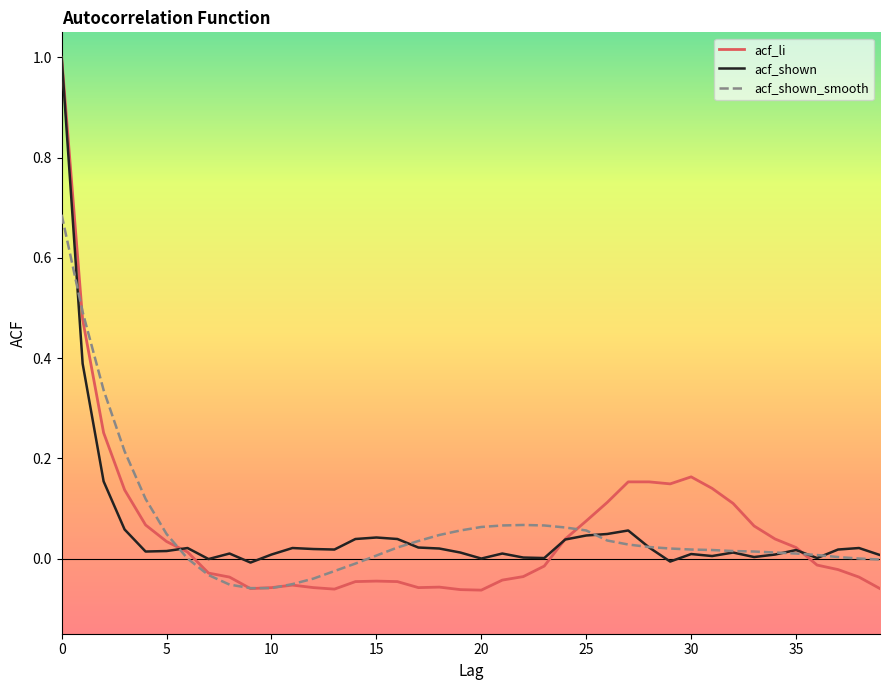

What is the sum of all acf_li values?

2.2